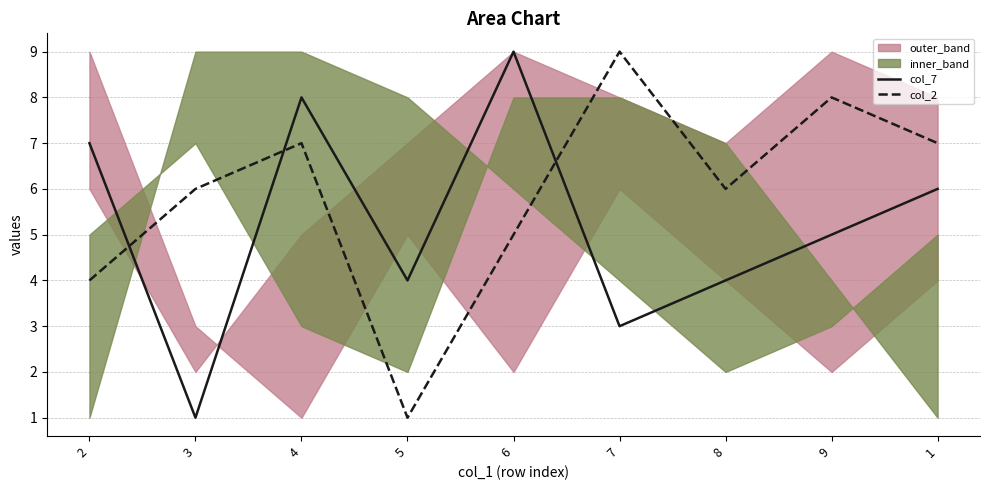

At 9, list the series in order from largest to smallest.

col_2, col_7